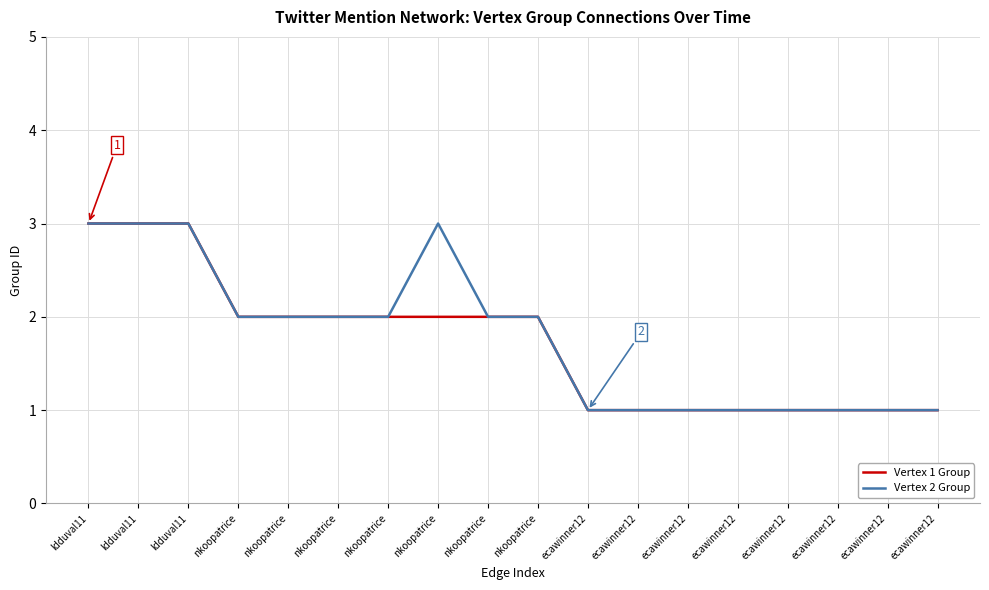

Is this an area chart (filled region under the line)?

No